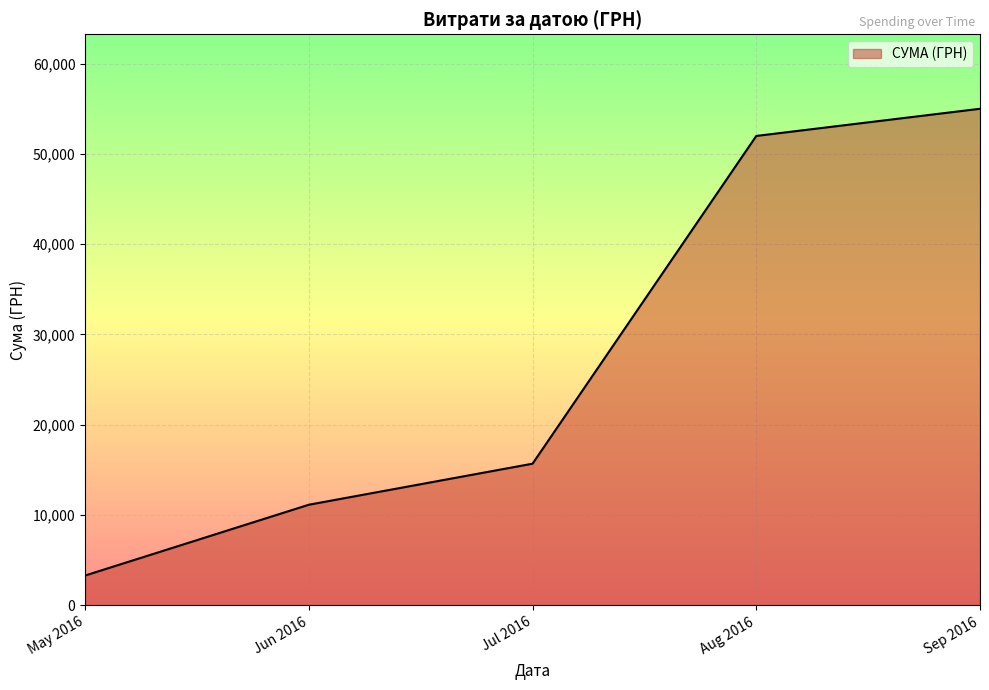

How many values are below 15689?

2